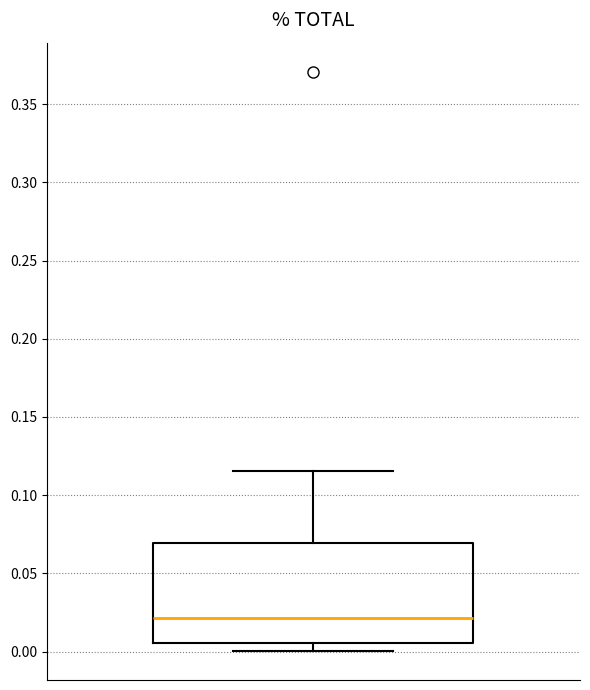

Transcribe this box plot: give where the median line is, the range the box spans, and where the two whiskers end, as read against the y-axis. The values are not printed on the chart, so give them approximately, as read against the axis.

median 0.020, box 0.005 to 0.070, whiskers 0.000 to 0.115